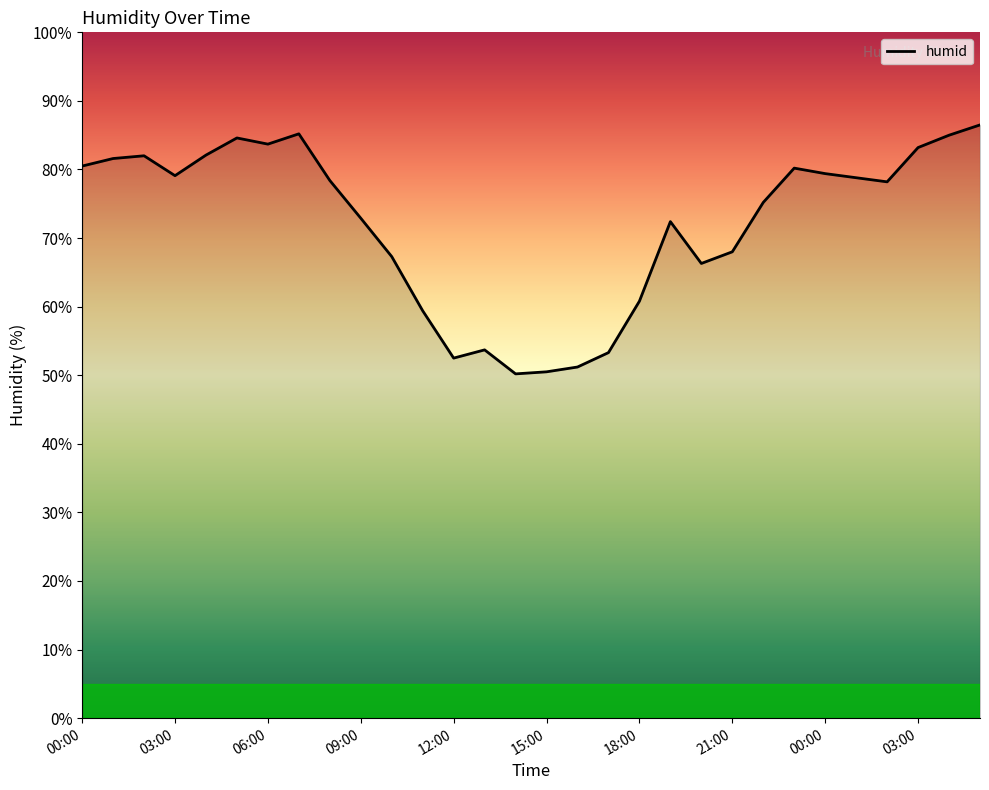

What is the difference between the maximum and minimum values?

36.3